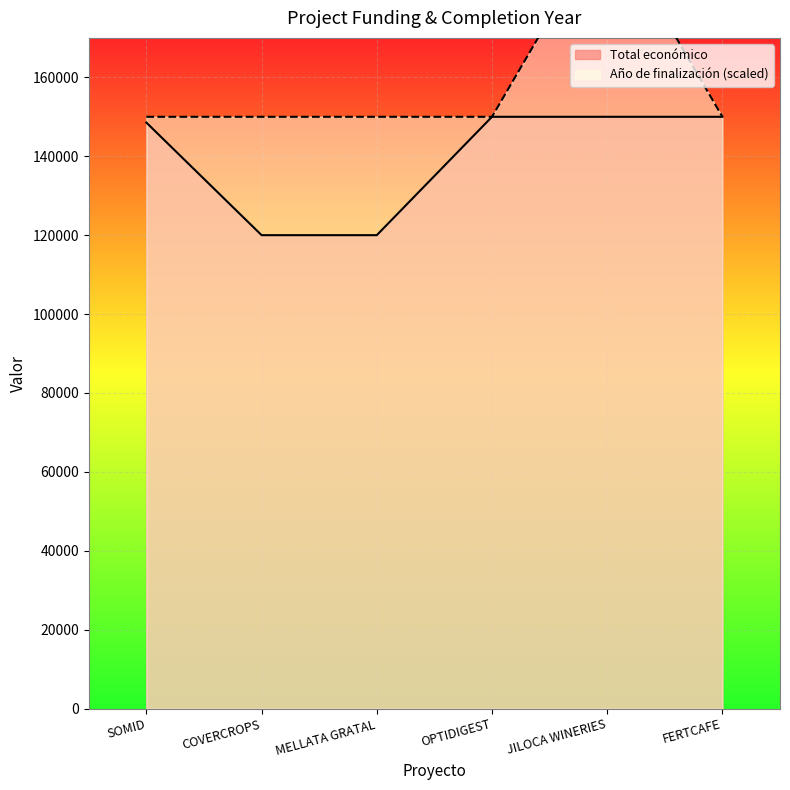

Which series has the largest range (max minus min)?

Año de finalización